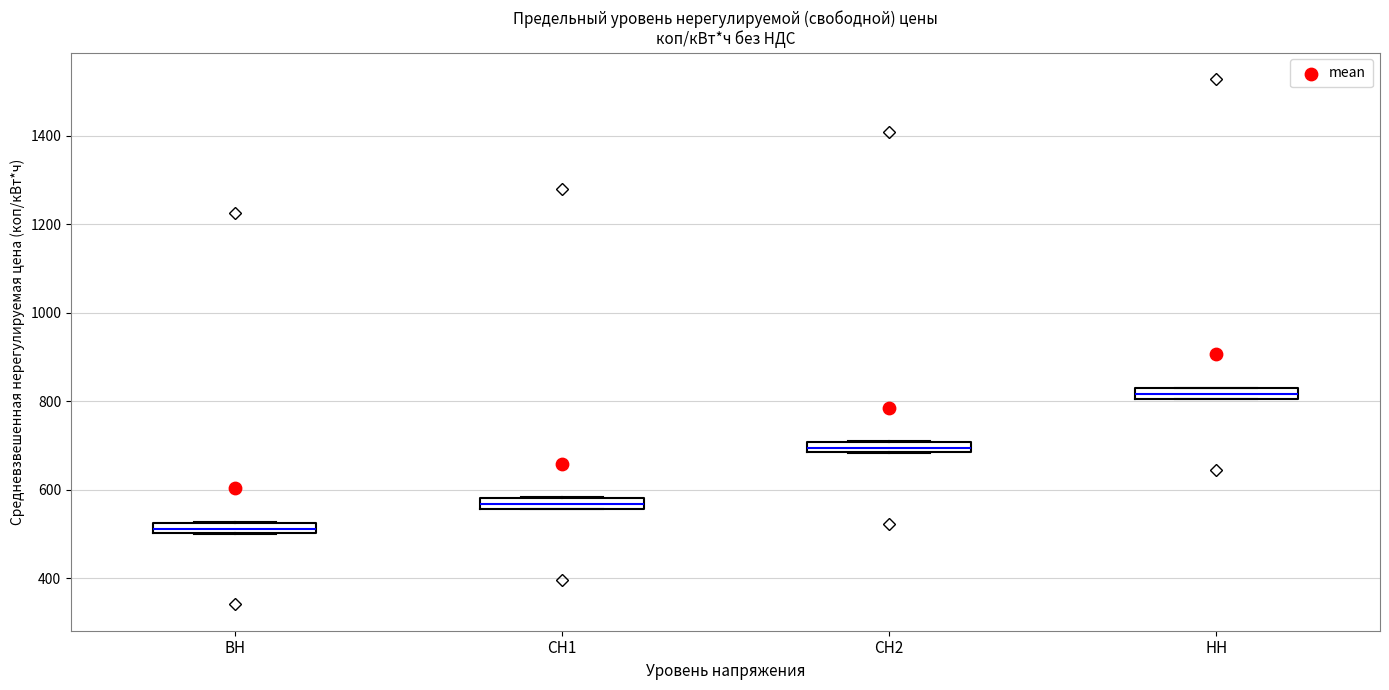

Where is the upper edge of the box for ВН on the y-axis? The values are not printed on the chart, so give them approximately, as read against the axis.

520